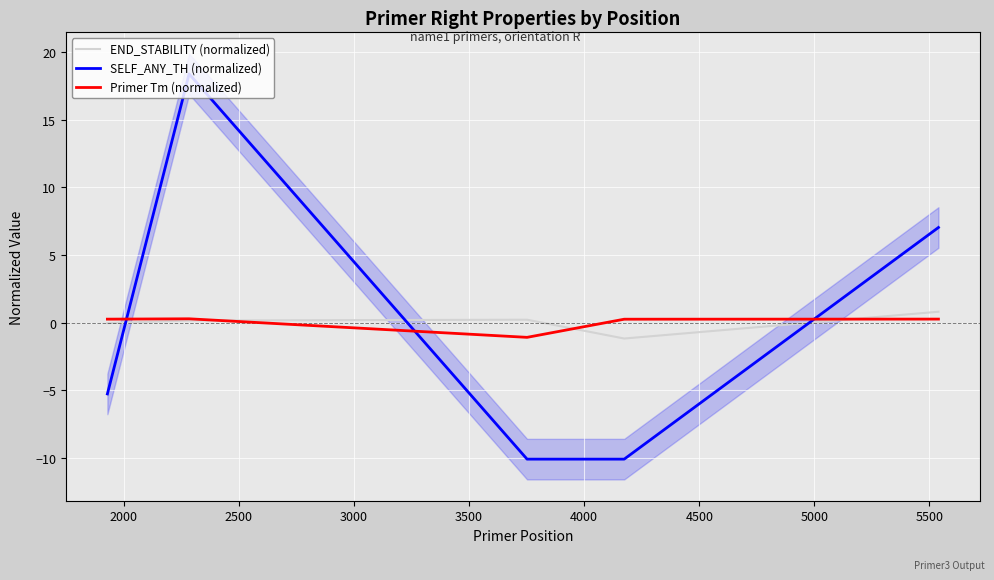

After their last crossing, which series has the higher values: SELF_ANY_TH (normalized) or END_STABILITY (normalized)?

SELF_ANY_TH (normalized)